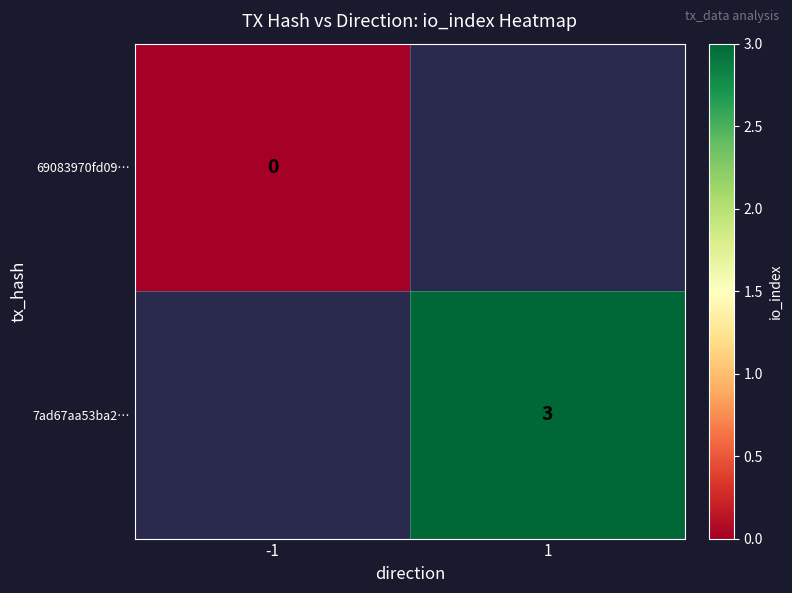

True or false: 7ad67aa53ba2… has a value of 2 at 1.

False